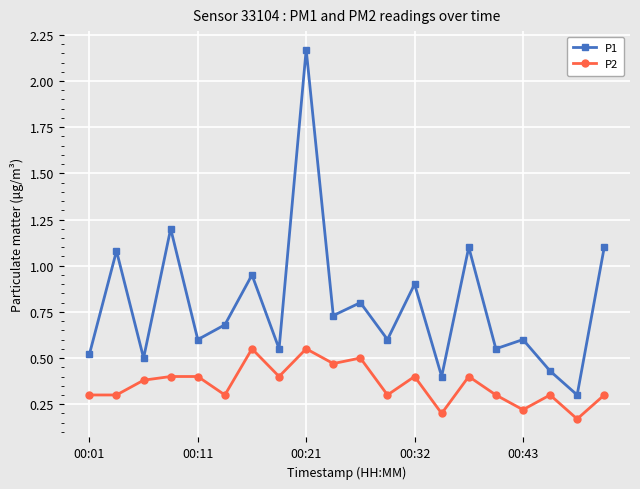

True or false: P2 has more than 1 points higher than both neighbors.

True